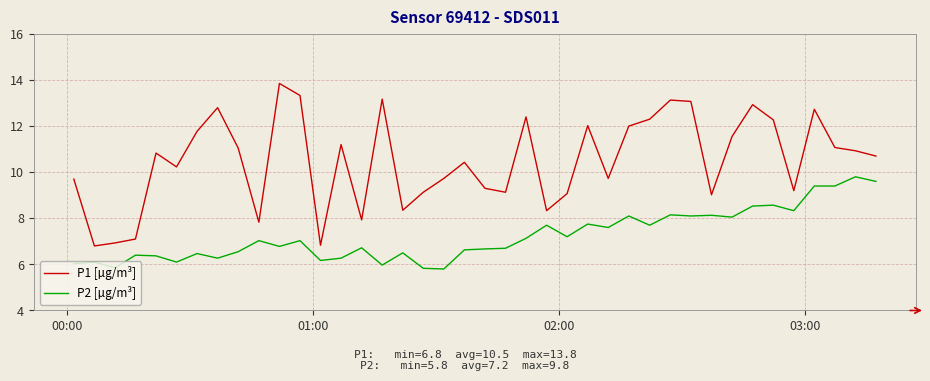

True or false: P2 [µg/m³] and P1 [µg/m³] cross at least once.

False